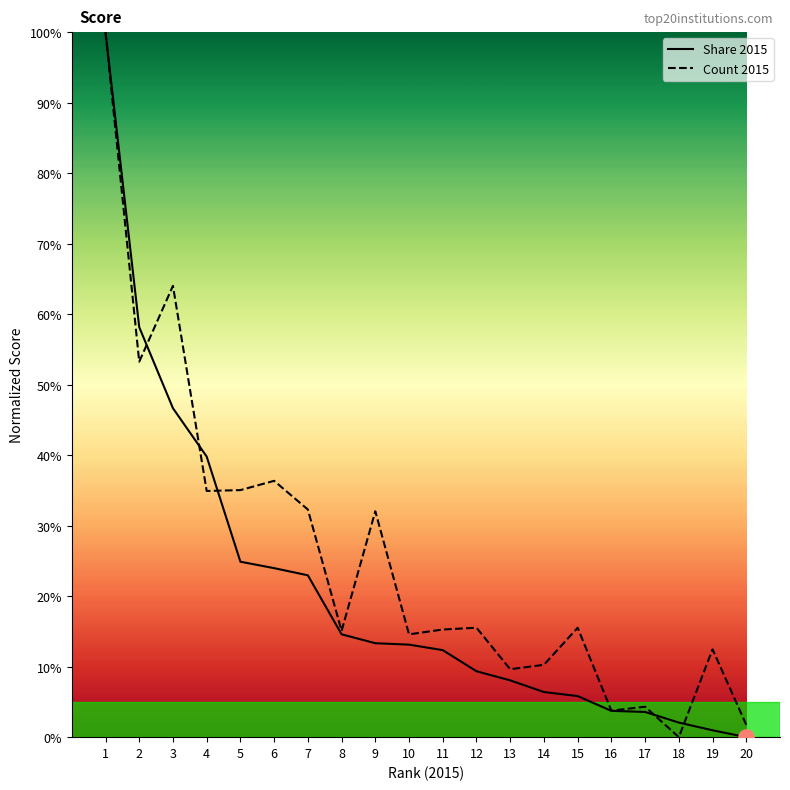

What is the spread (max minus min) of values at 7?

9.3